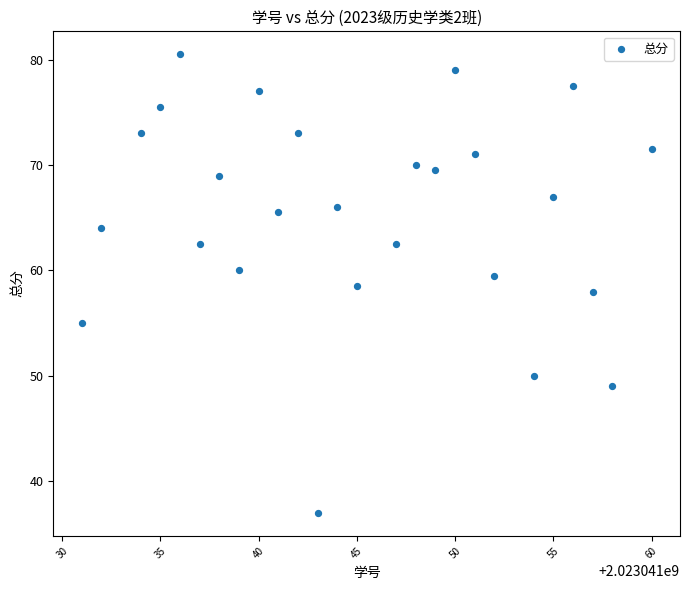

What is the range of Y values (max minus min)?

43.5